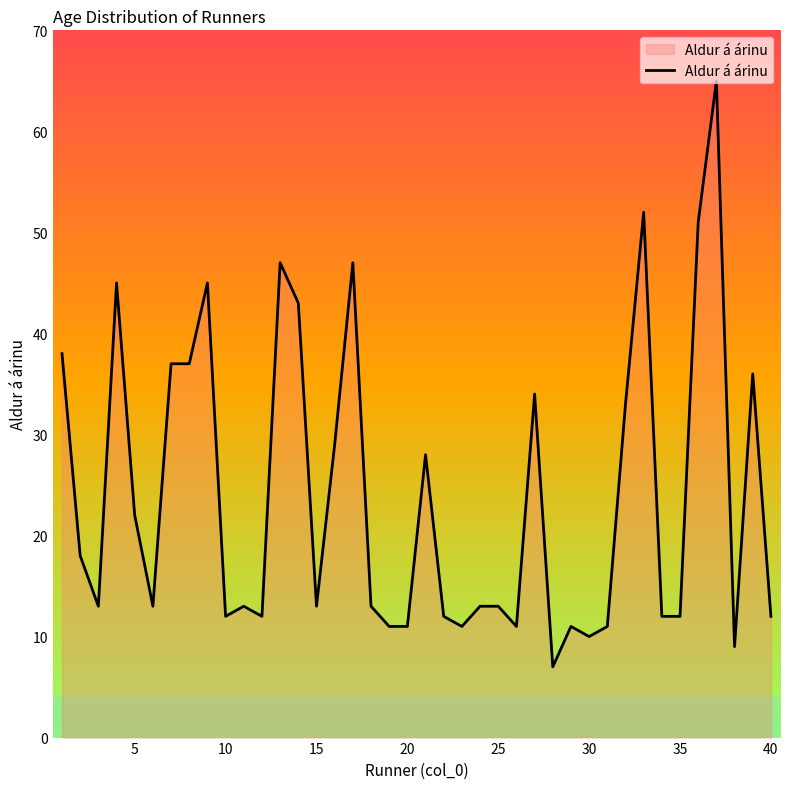

What is the minimum value shown in the chart?

7